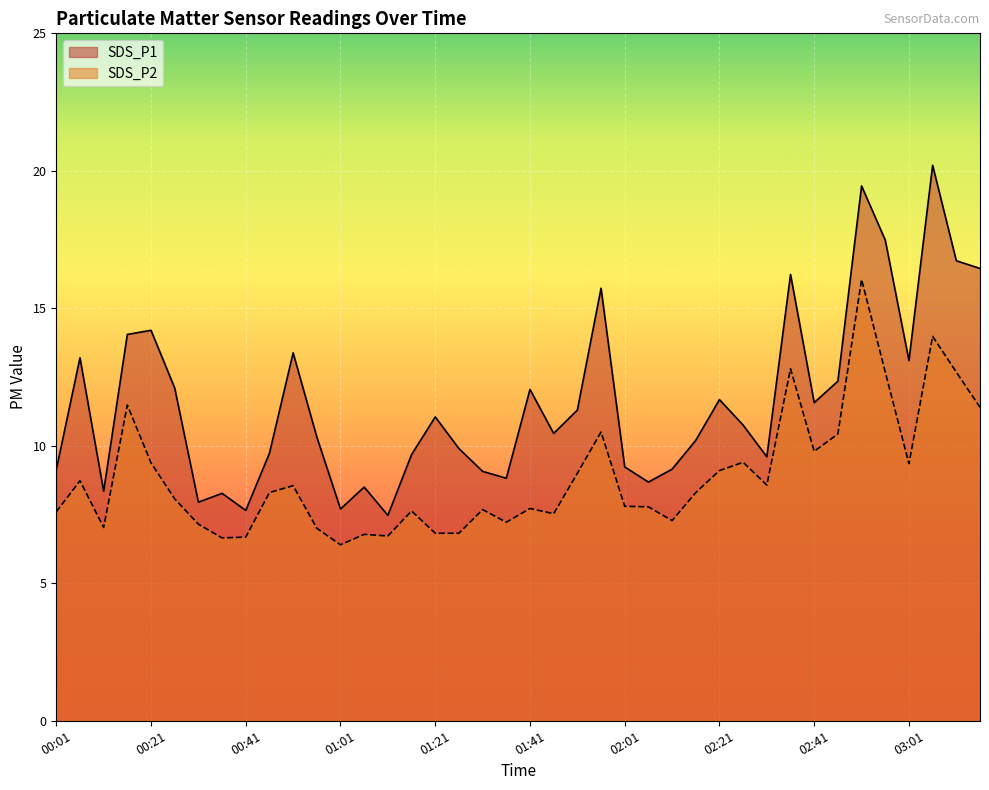

How many data points in SDS_P2 are above 8?

21